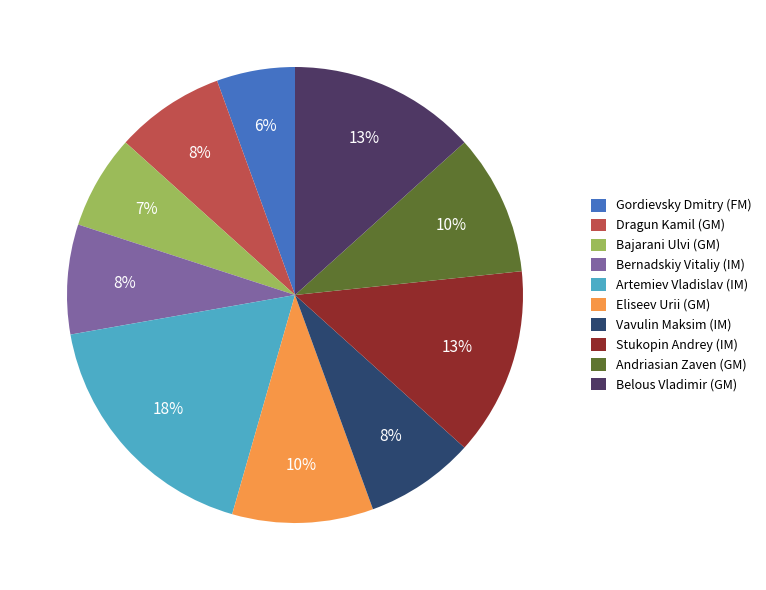

Is it true that Bernadskiy Vitaliy (IM) is 8% of the pie?

True